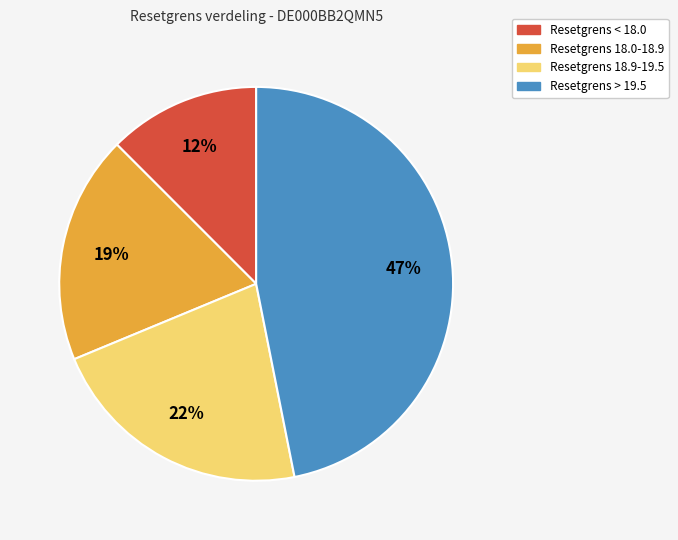

To the nearest percent, what percentage of the pie is Resetgrens > 19.5?

47%